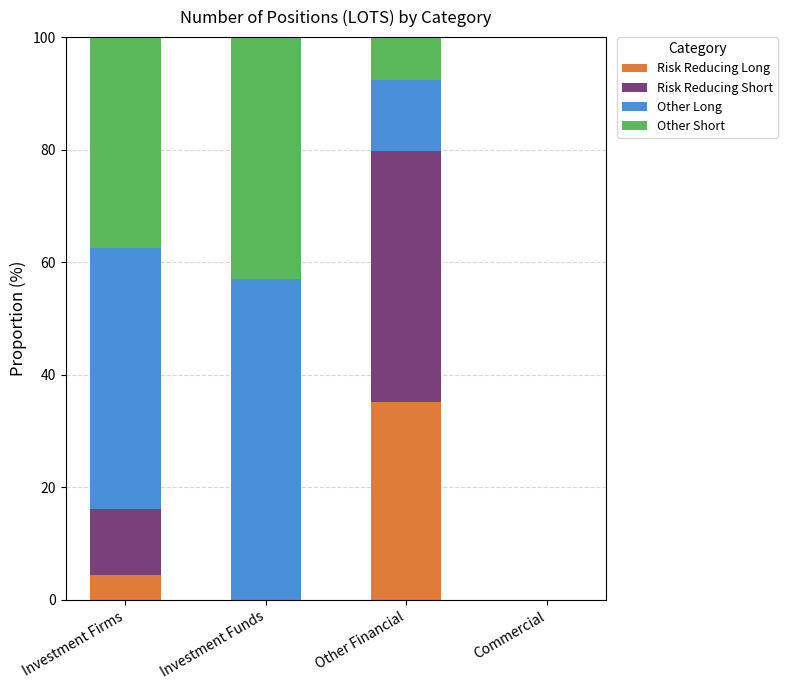

What is the maximum value for Risk Reducing Long?

35.2